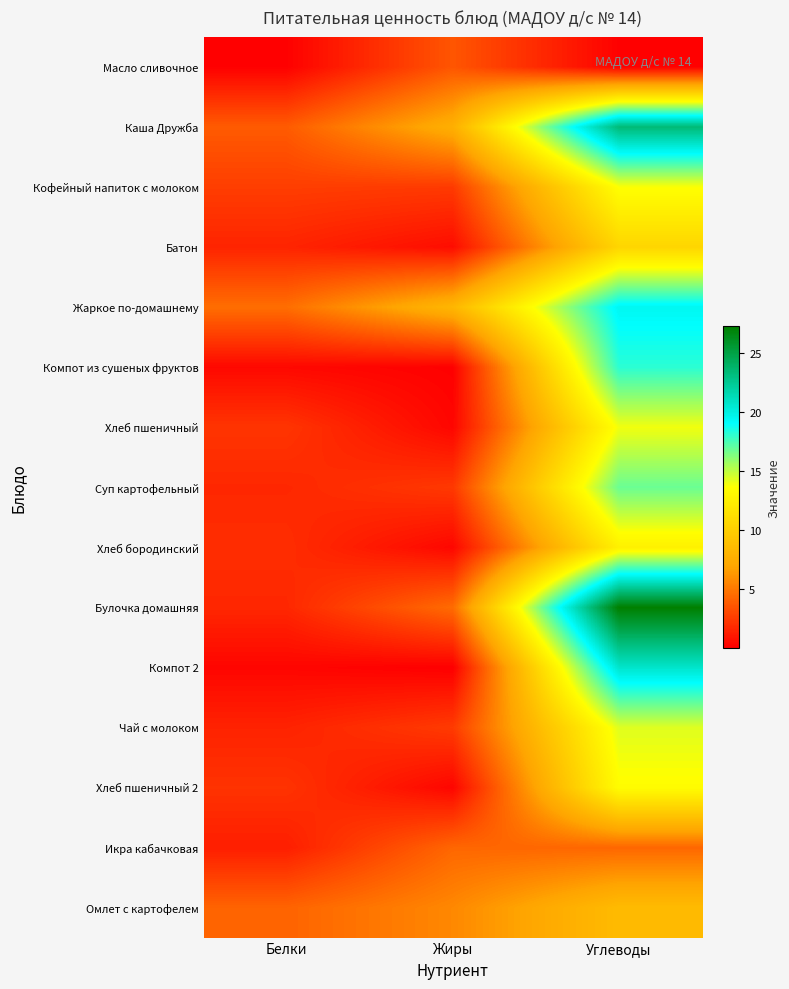

At which category is the sum across all series the highest?

Углеводы